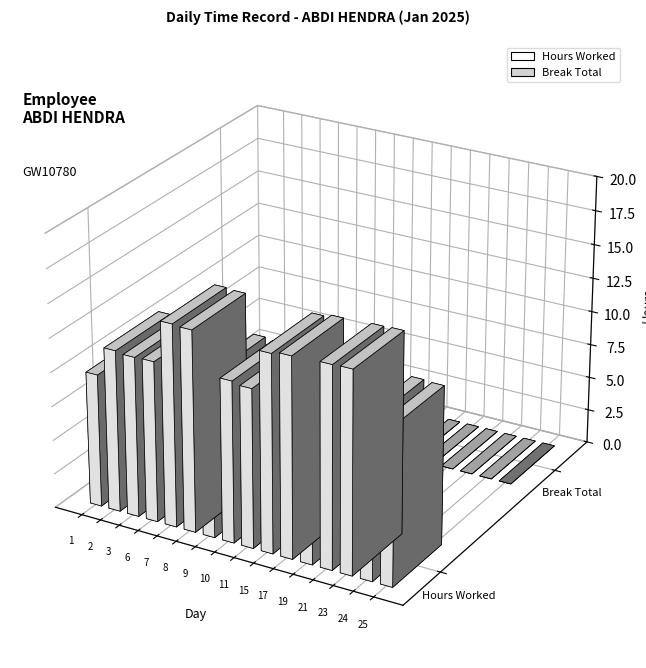

What is the total value across all series at 15?

14.5